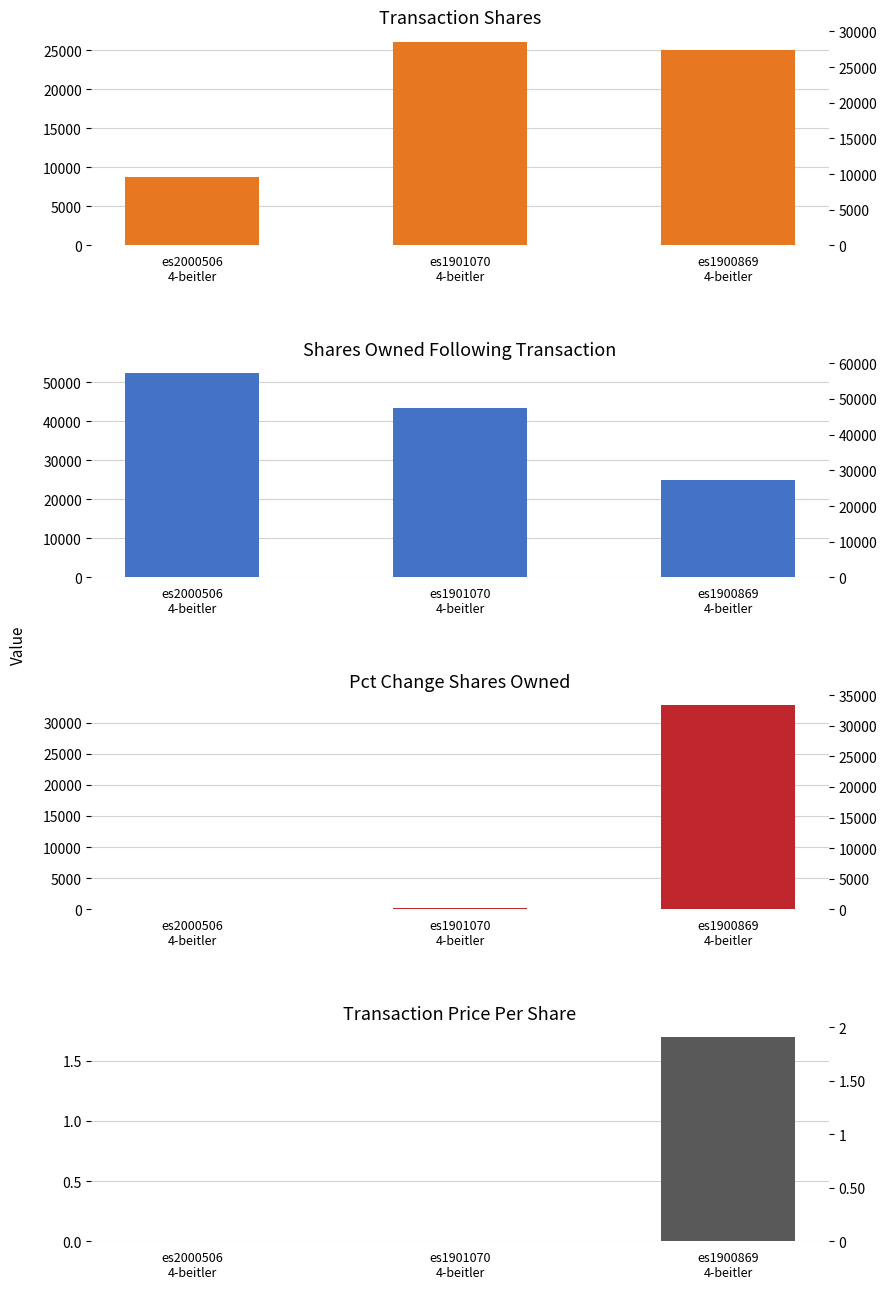

What are all the series names shown in the legend?

transactionShares, sharesOwnedFollowingTransaction, pctchgSharesOwned, transactionPricePerShare